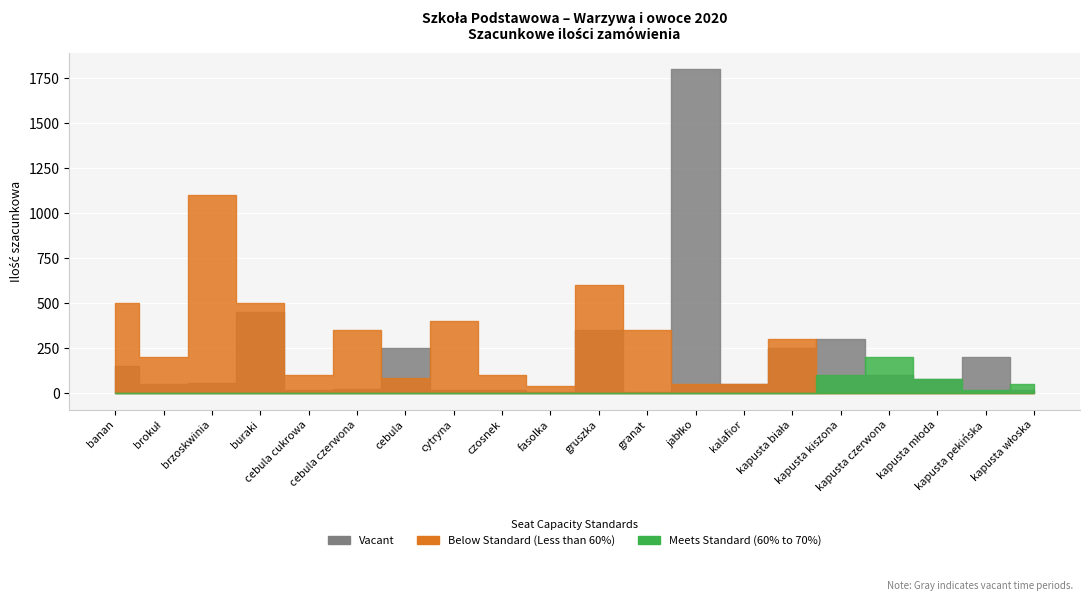

At which label is Meets Standard (60% to 70%) closest to 100?

kapusta kiszona